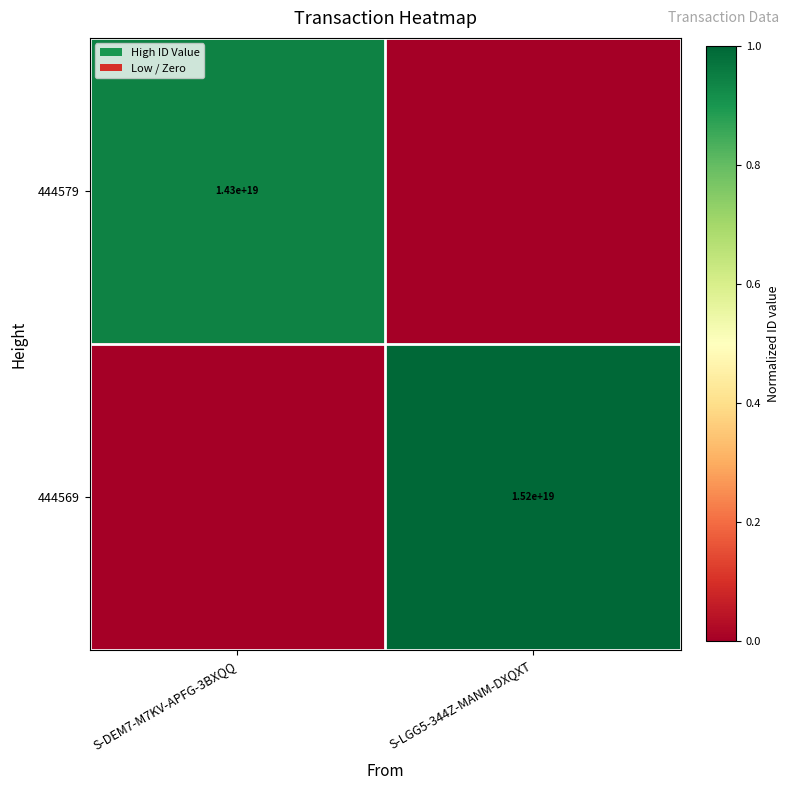

The value of 444579 at S-DEM7-M7KV-APFG-3BXQQ is 1.6. True or false?

False